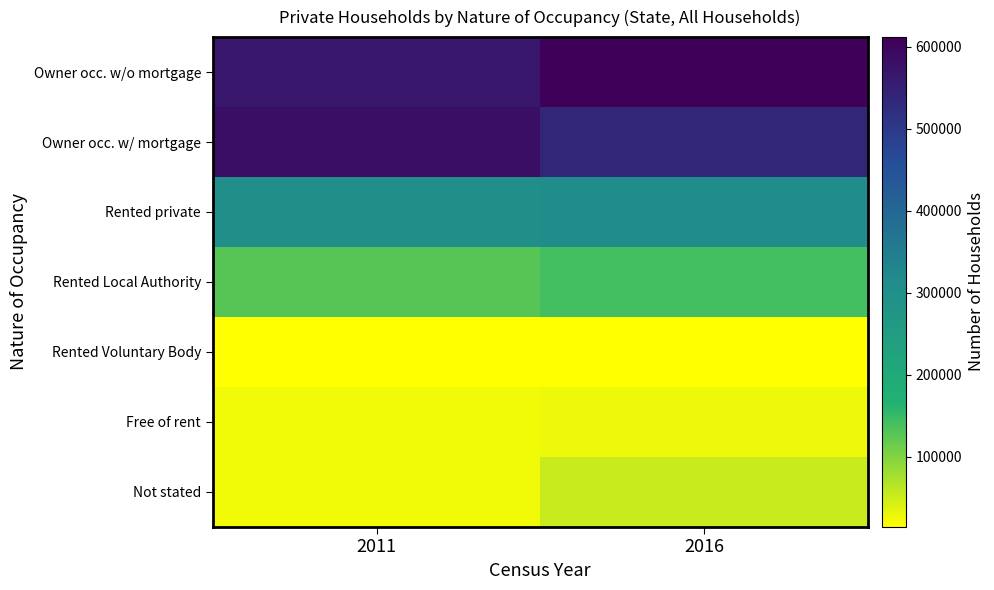

Reading left to right, what are all the values shown in this chart?

Owner occ. w/o mortgage: 2011=566776	2016=611877
Owner occ. w/ mortgage: 2011=583148	2016=535675
Rented private: 2011=305377	2016=309728
Rented Local Authority: 2011=129033	2016=143178
Rented Voluntary Body: 2011=14942	2016=16765
Free of rent: 2011=25436	2016=27440
Not stated: 2011=24696	2016=53002